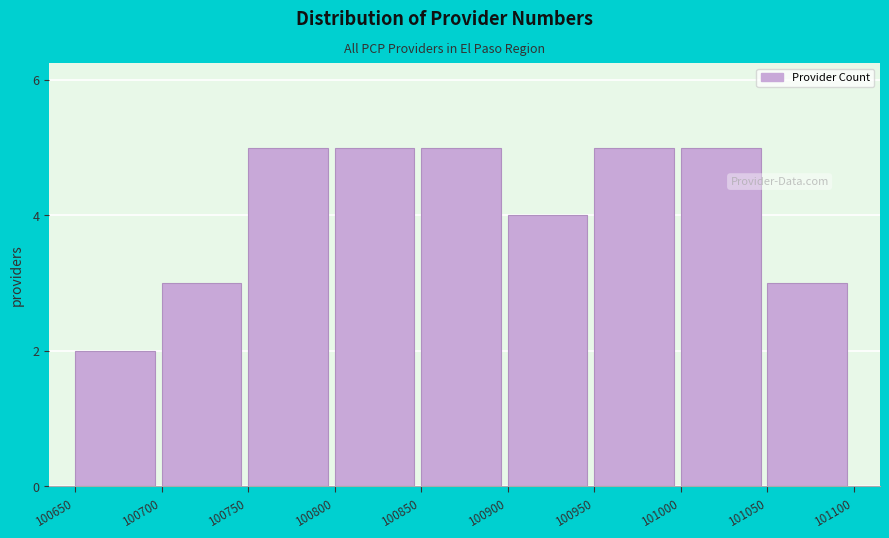

Reading left to right, what are all the values shown in this chart?

100650=2	100700=3	100750=5	100800=5	100850=5	100900=4	100950=5	101000=5	101050=3